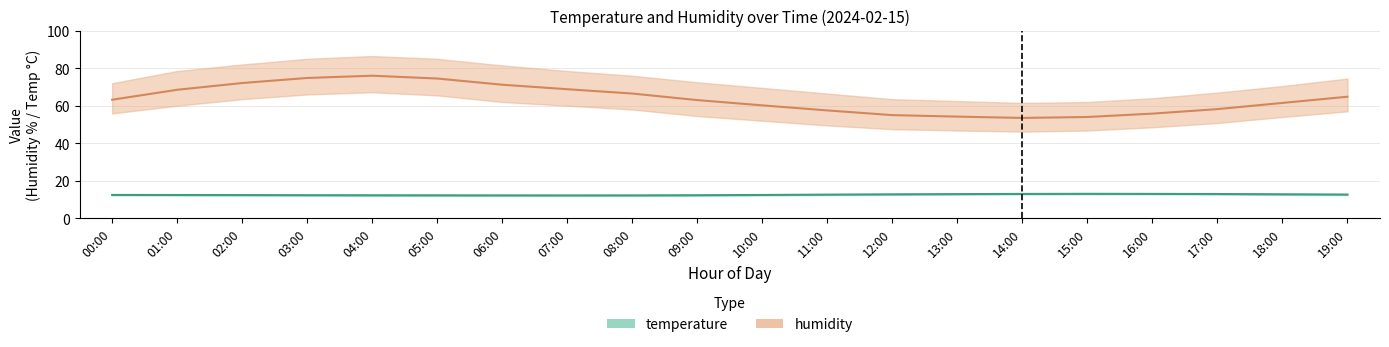

What position from the right is 09:00?

11